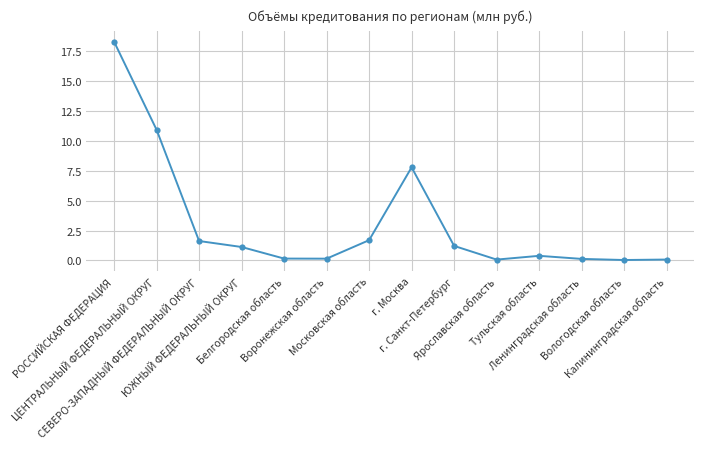

What position from the right is СЕВЕРО-ЗАПАДНЫЙ ФЕДЕРАЛЬНЫЙ ОКРУГ?

12